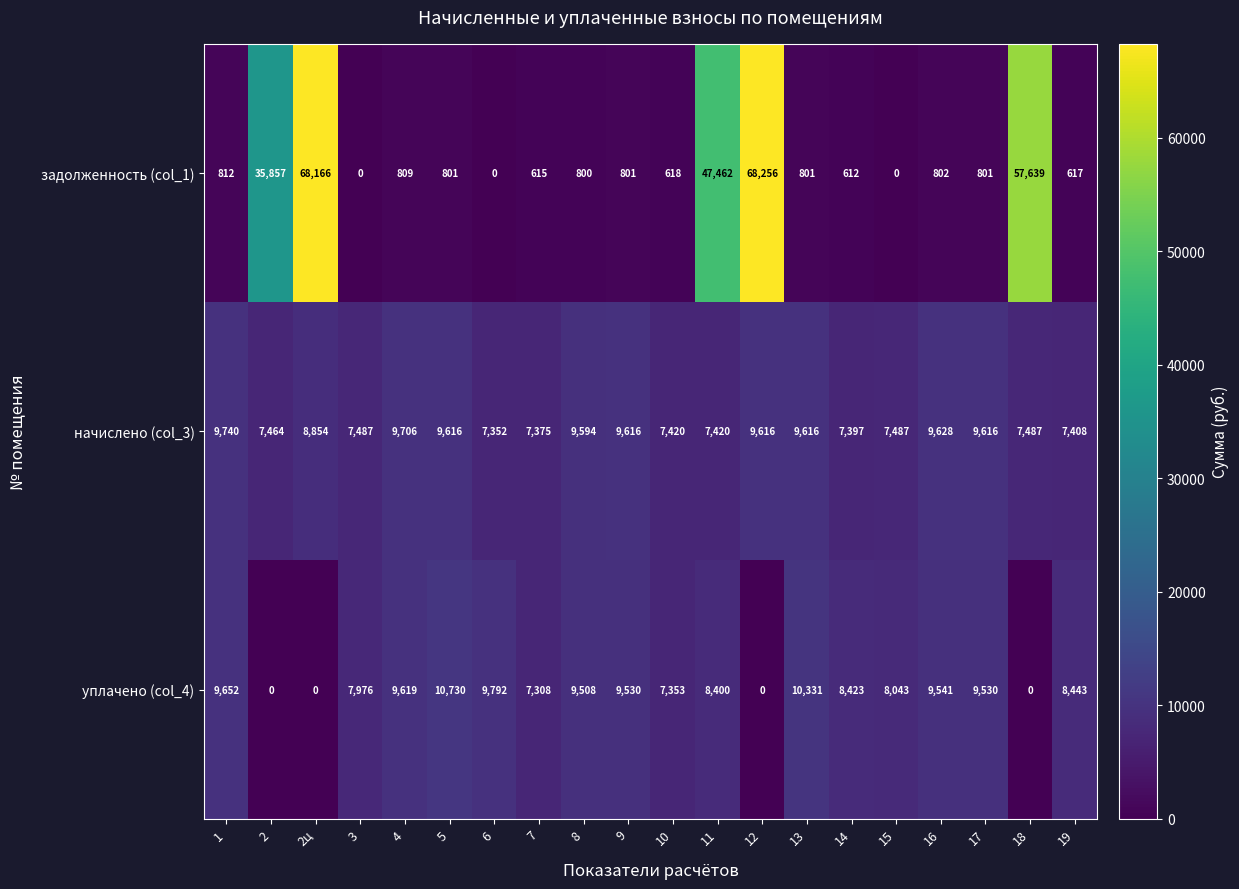

What is the difference between the maximum and minimum values in the задолженность (col_1) series?

68256